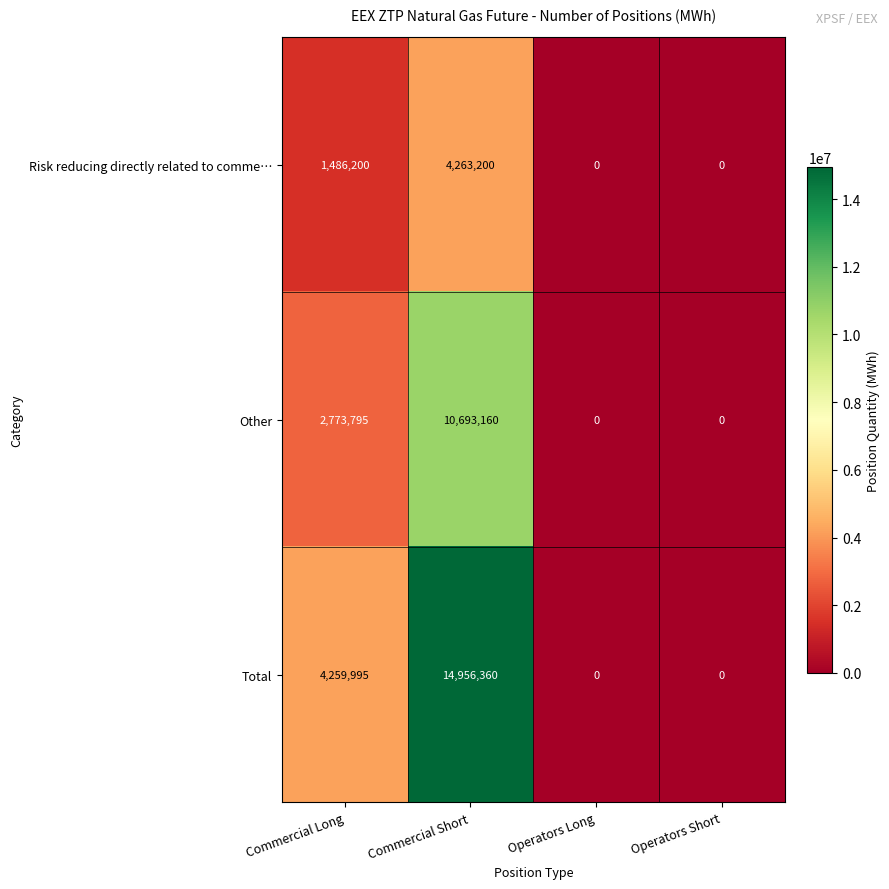

How many positive values does the Risk reducing directly related to comme… series have?

2